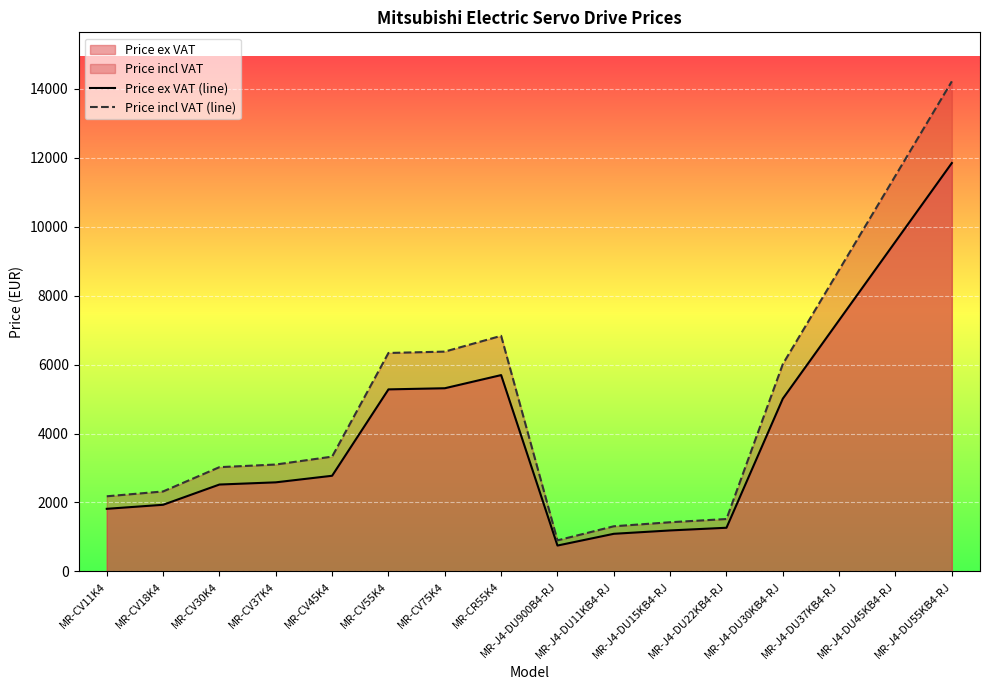

True or false: Price incl VAT (line) and Price ex VAT (line) cross at least once.

False